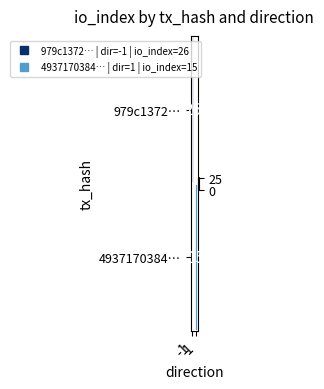

How many categories are shown in the chart?

2